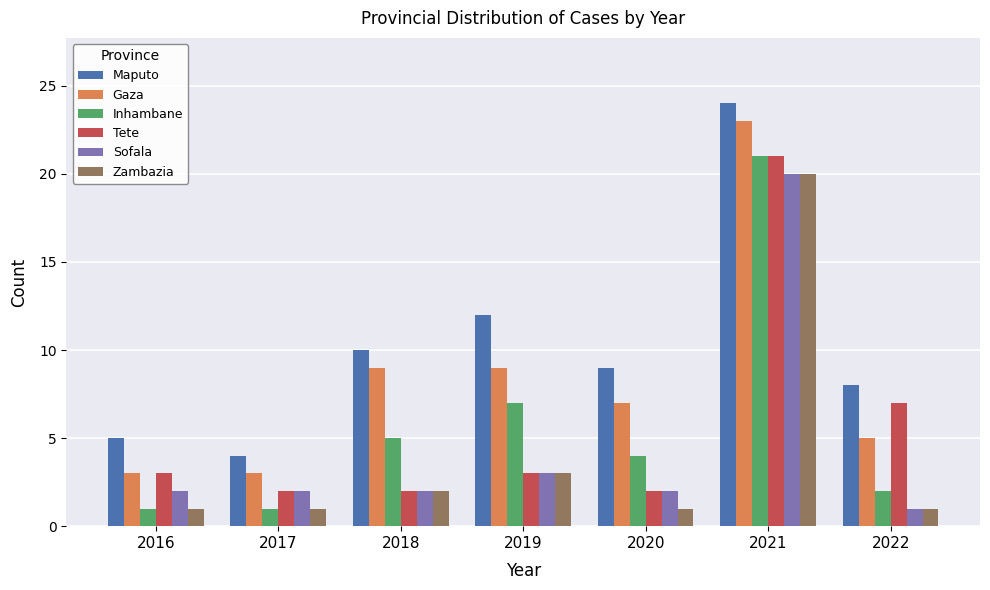

Reading left to right, list all the values displayed in this chart.

Maputo: 2016=5	2017=4	2018=10	2019=12	2020=9	2021=24	2022=8
Gaza: 2016=3	2017=3	2018=9	2019=9	2020=7	2021=23	2022=5
Inhambane: 2016=1	2017=1	2018=5	2019=7	2020=4	2021=21	2022=2
Tete: 2016=3	2017=2	2018=2	2019=3	2020=2	2021=21	2022=7
Sofala: 2016=2	2017=2	2018=2	2019=3	2020=2	2021=20	2022=1
Zambazia: 2016=1	2017=1	2018=2	2019=3	2020=1	2021=20	2022=1